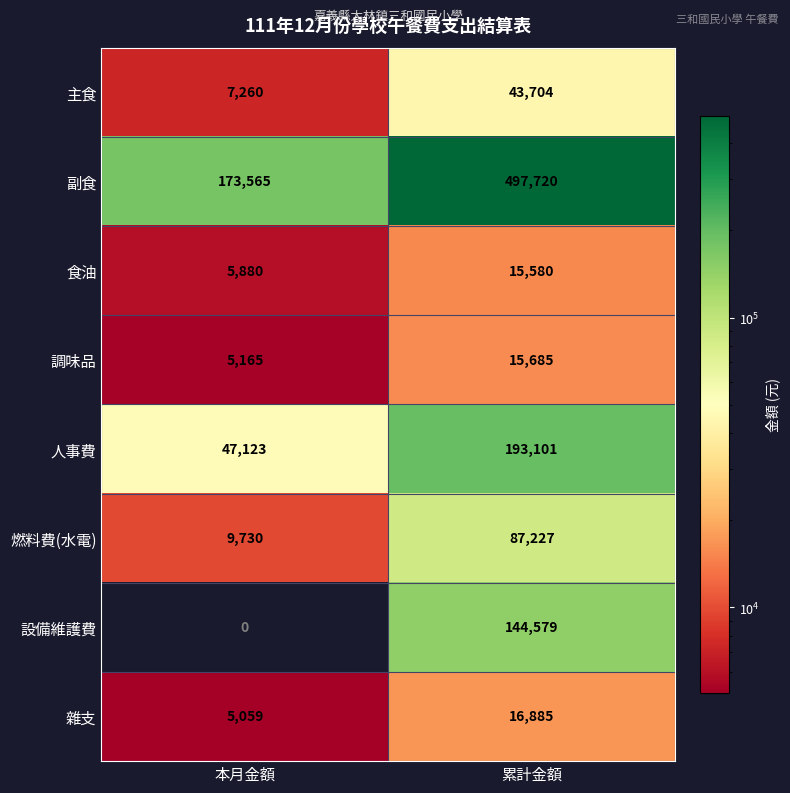

The 燃料費(水電) series shows 9730 at 本月金額. True or false?

True